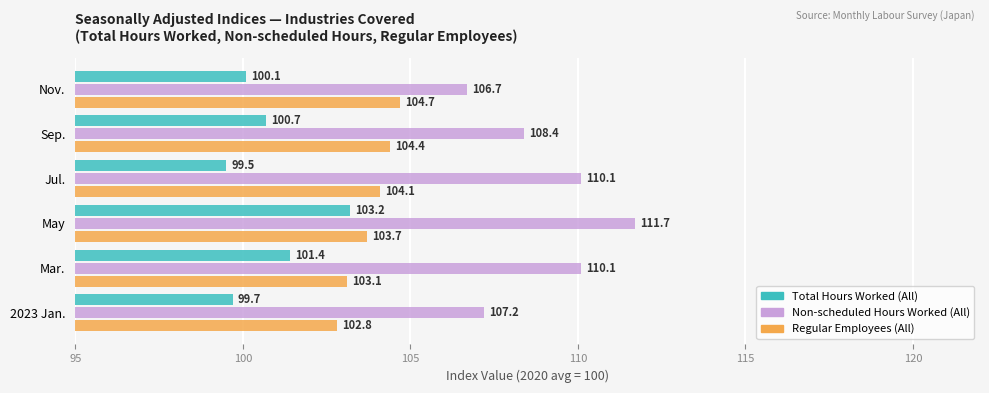

What are all the series names shown in the legend?

Total Hours Worked (All), Non-scheduled Hours Worked (All), Regular Employees (All)